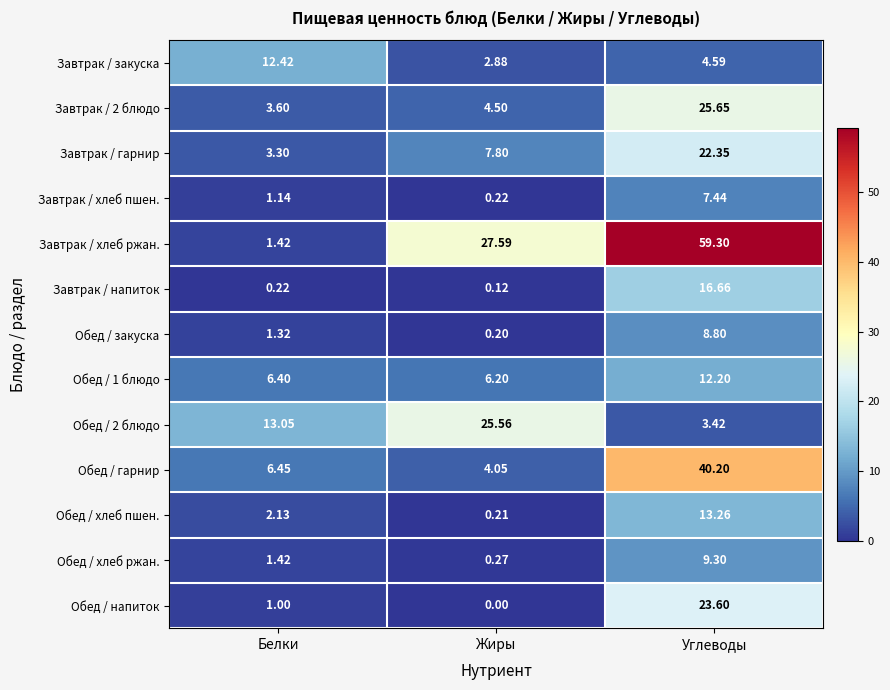

What is the total value across all series at Углеводы?

246.8